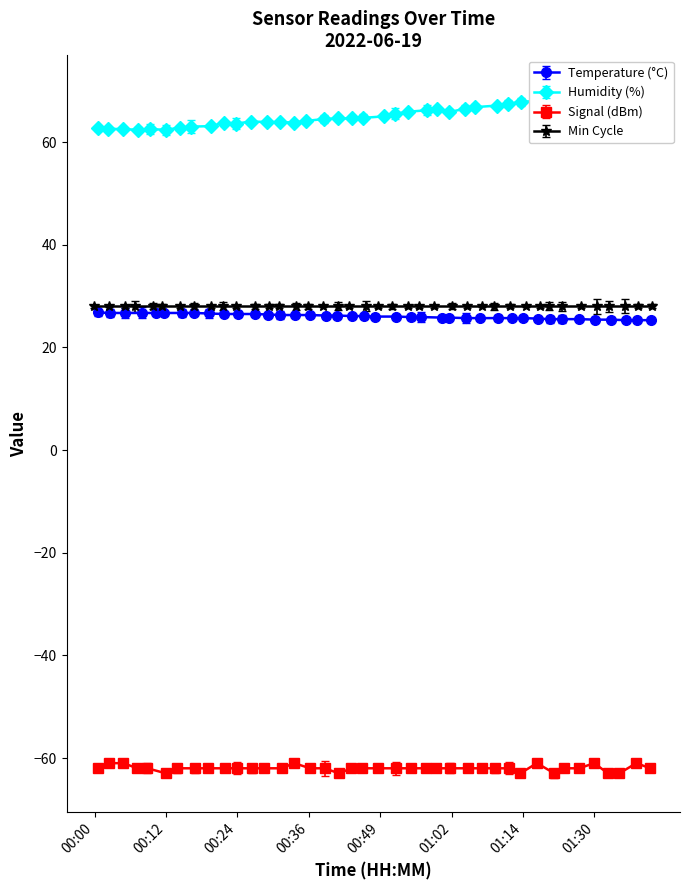

How many categories are shown in the chart?

40